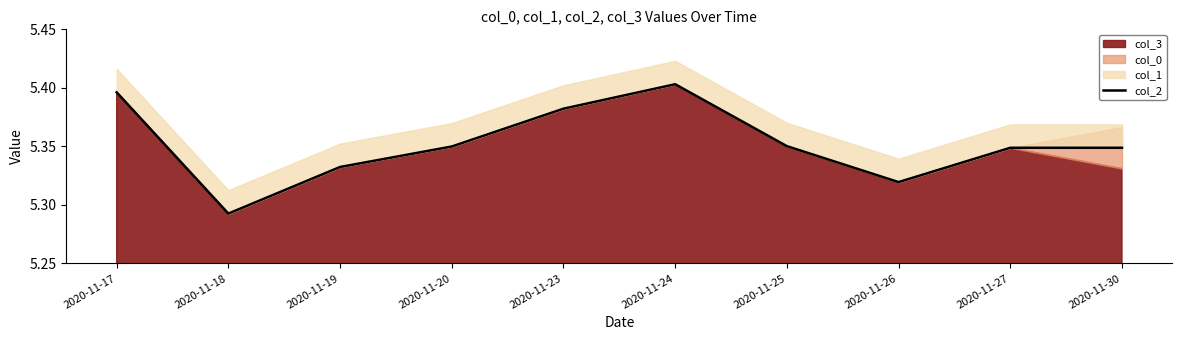

Between 2020-11-26 and 2020-11-24, which is larger?

2020-11-24